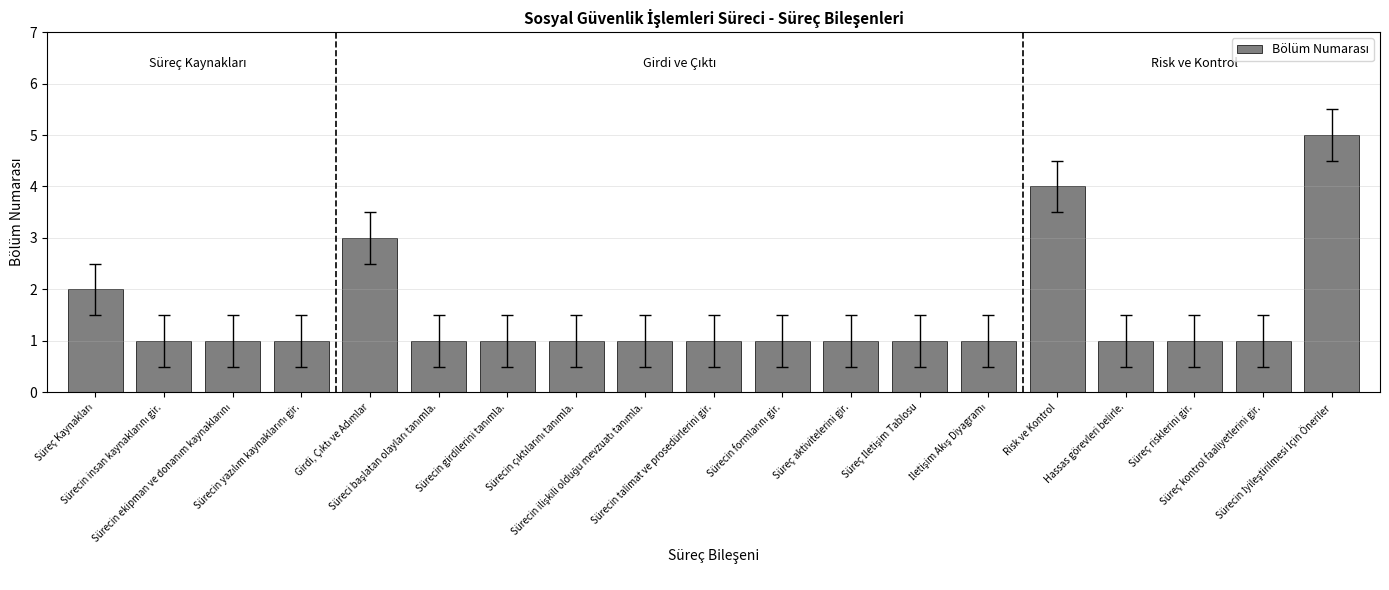

What is the value of the 19th bar from the left?

5